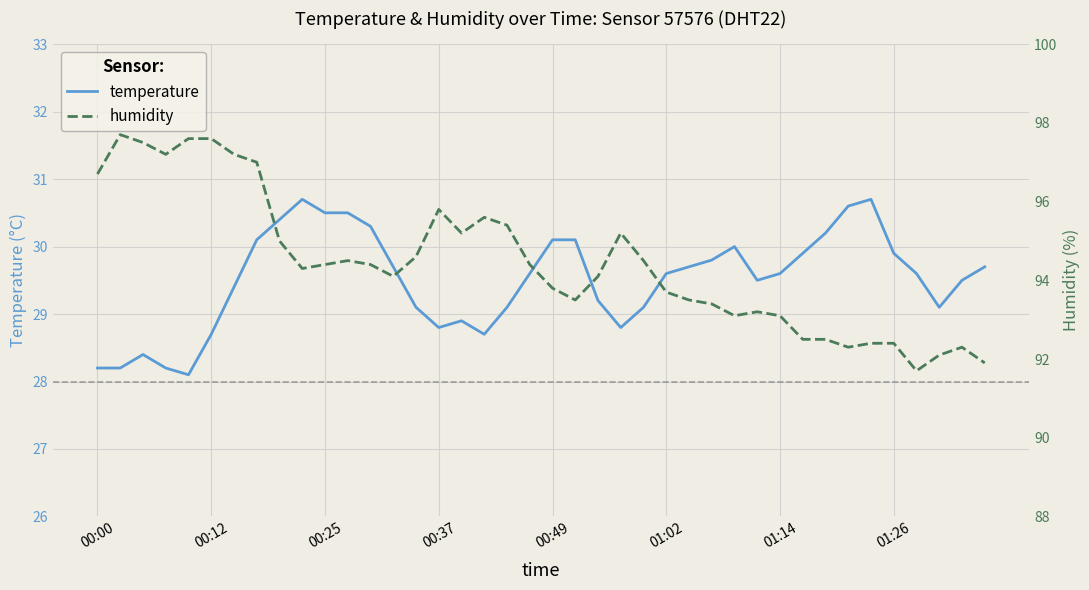

The value of temperature at 01:14 is 29.6. True or false?

True